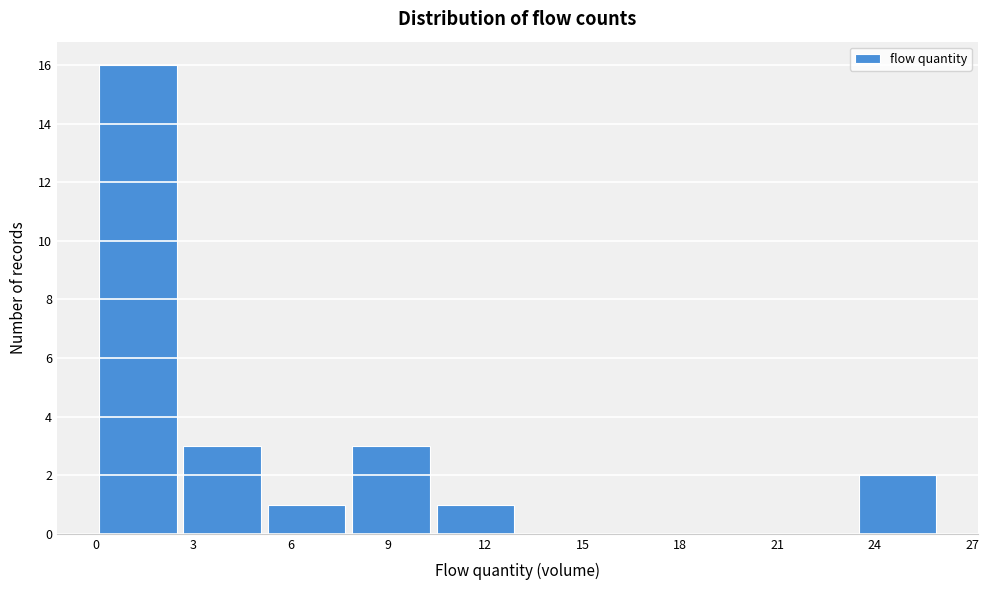

Which range on the x-axis has the tallest bar?

0.0 to 2.6